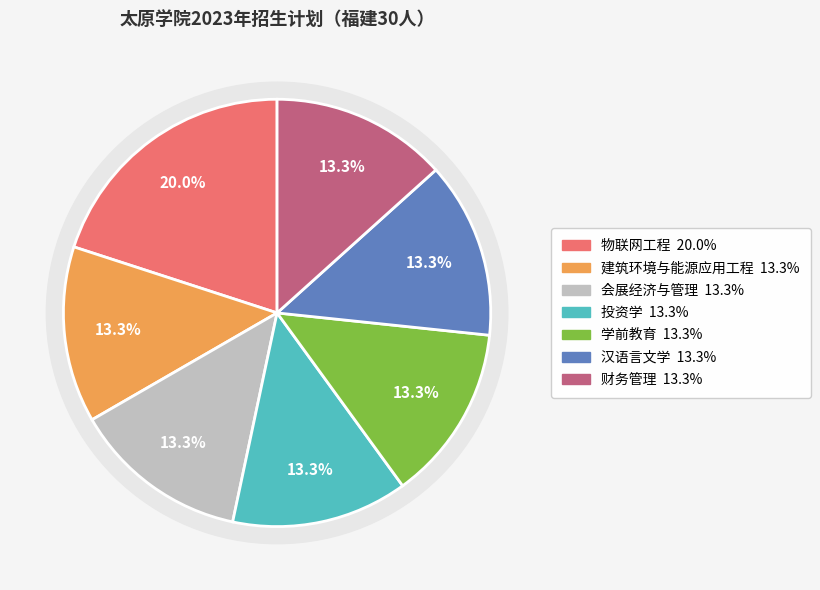

To the nearest percent, what portion does 会展经济与管理 represent?

13%